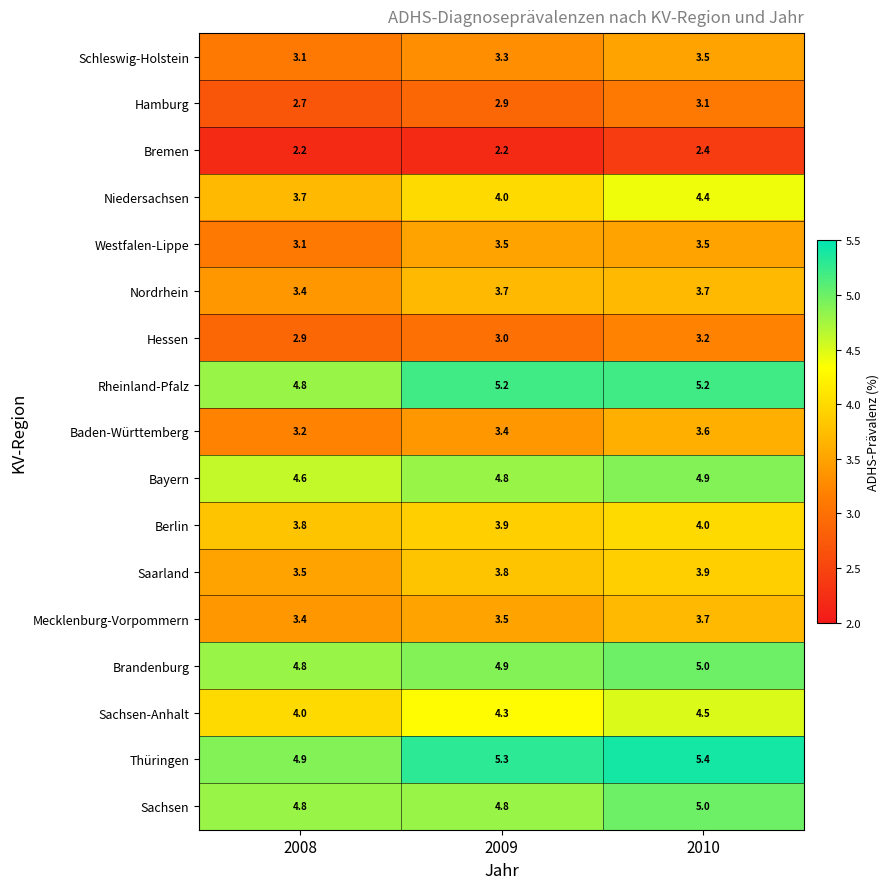

Which series has the largest total across all categories?

Thüringen